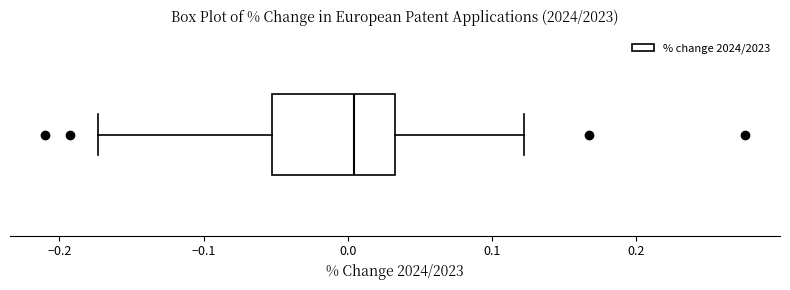

Read this box plot against the x-axis: the position of the median line, the range covered by the box, and the ends of both whiskers. The values are not printed on the chart, so give them approximately, as read against the axis.

median 0.00, box -0.05 to 0.03, whiskers -0.17 to 0.12